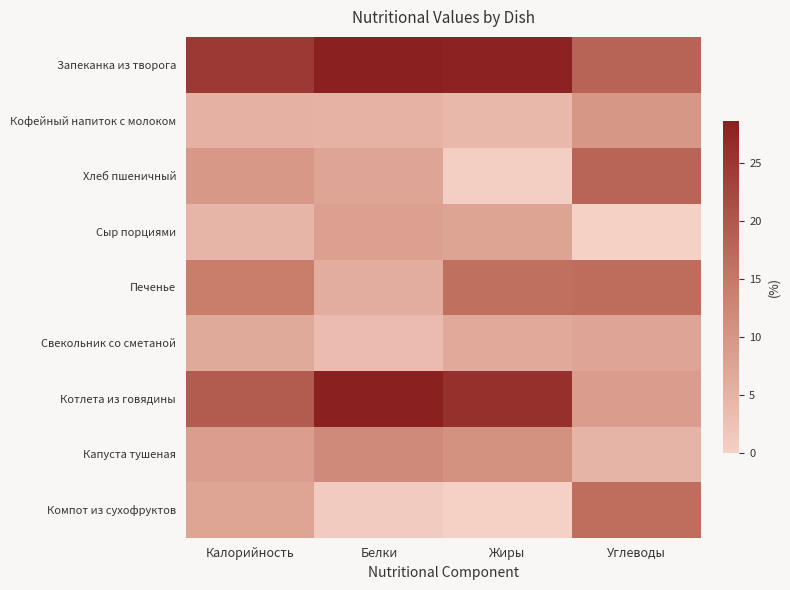

Which series has the largest total across all categories?

Запеканка из творога